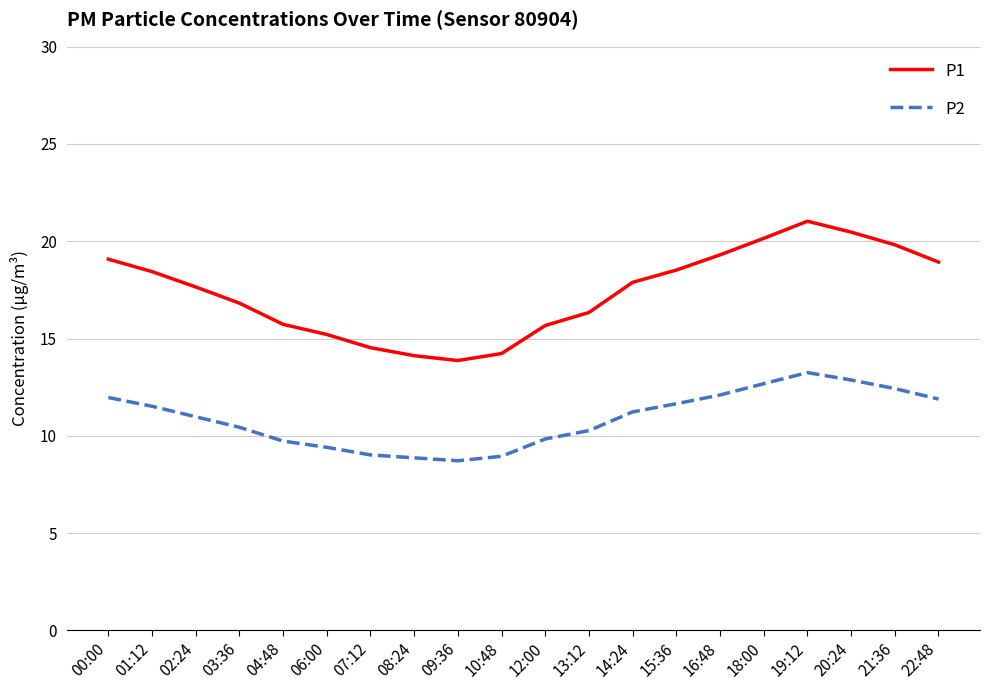

What is the approximate value of P2 at 14:24?

11.2